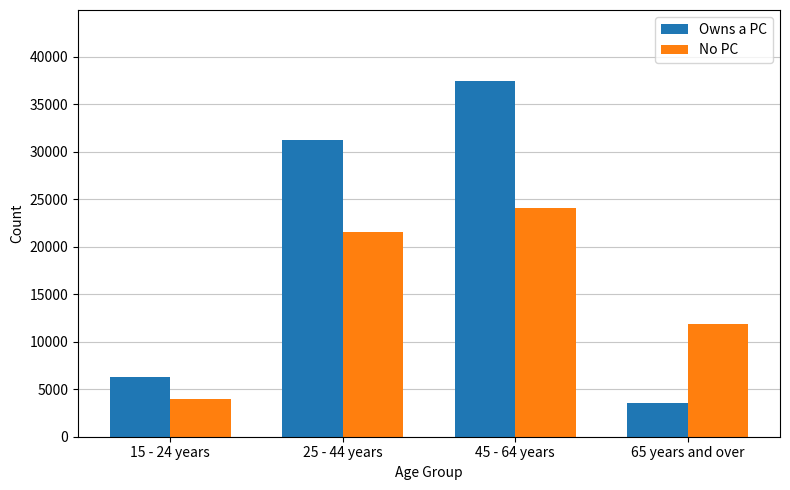

True or false: No PC has a value of 24113 at 45 - 64 years.

True